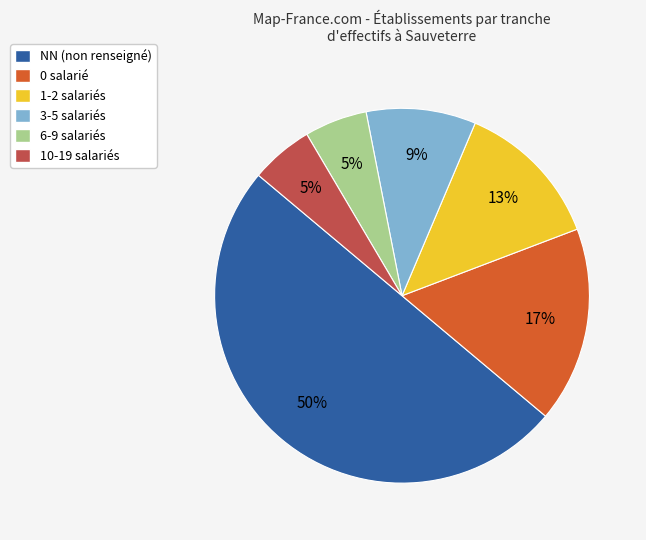

Is it true that 3-5 salariés is 9% of the pie?

True